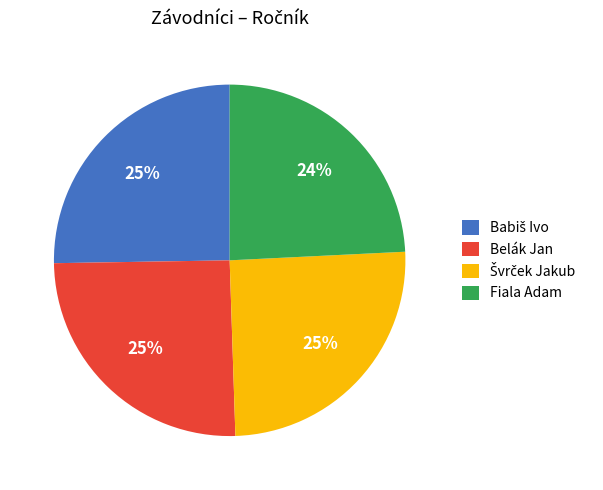

Which category has the smallest portion of the pie?

Fiala Adam